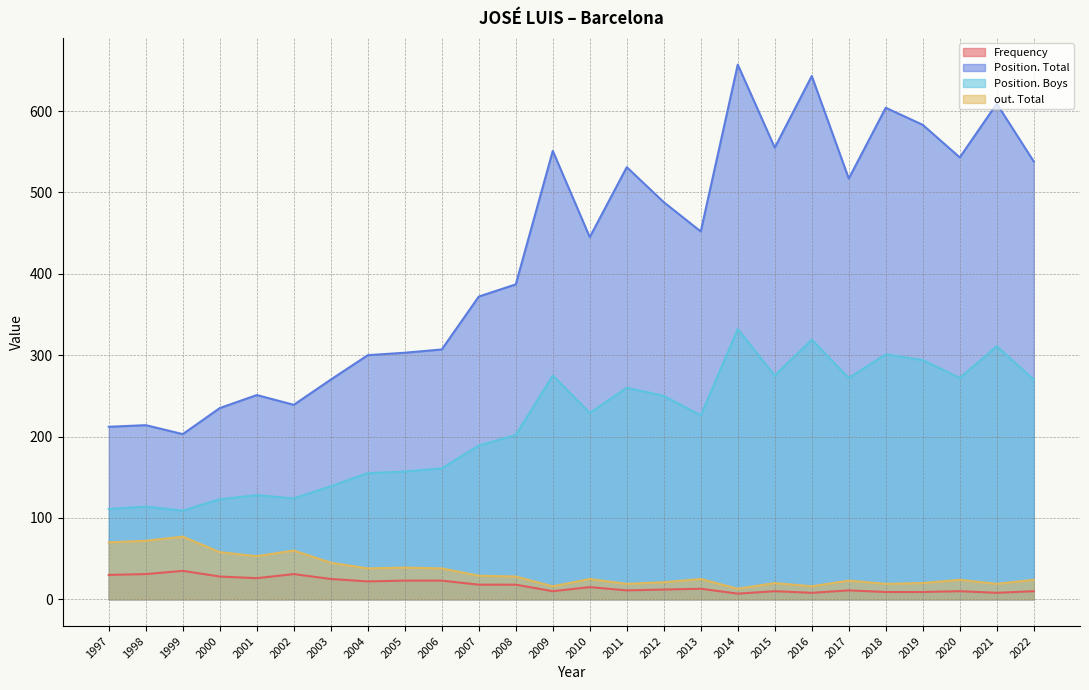

What is the value of the Frequency point at the 25th from the left?

8